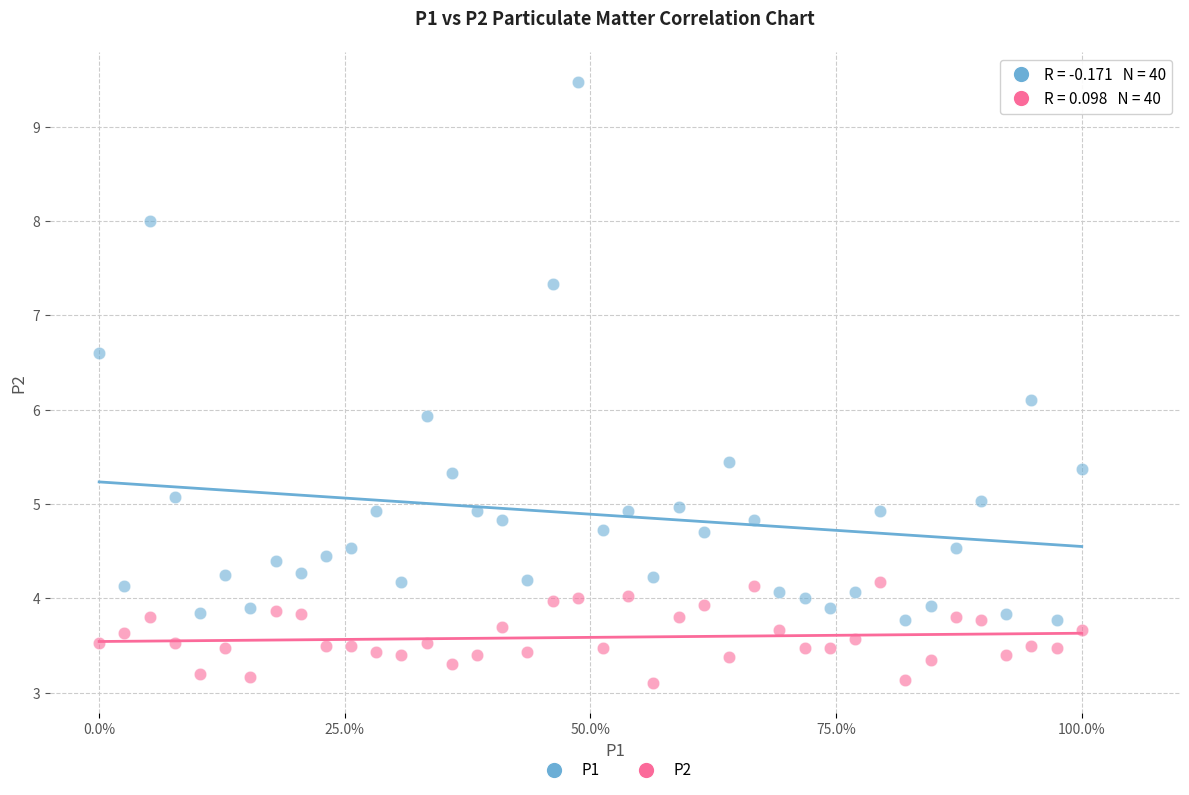

What are all the series names shown in the legend?

P1, P2